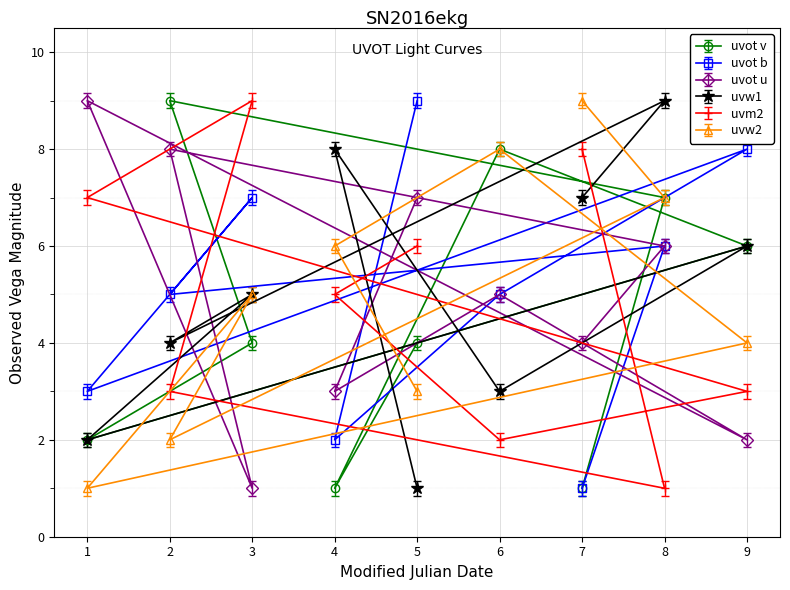

What is the greatest value displayed?

9